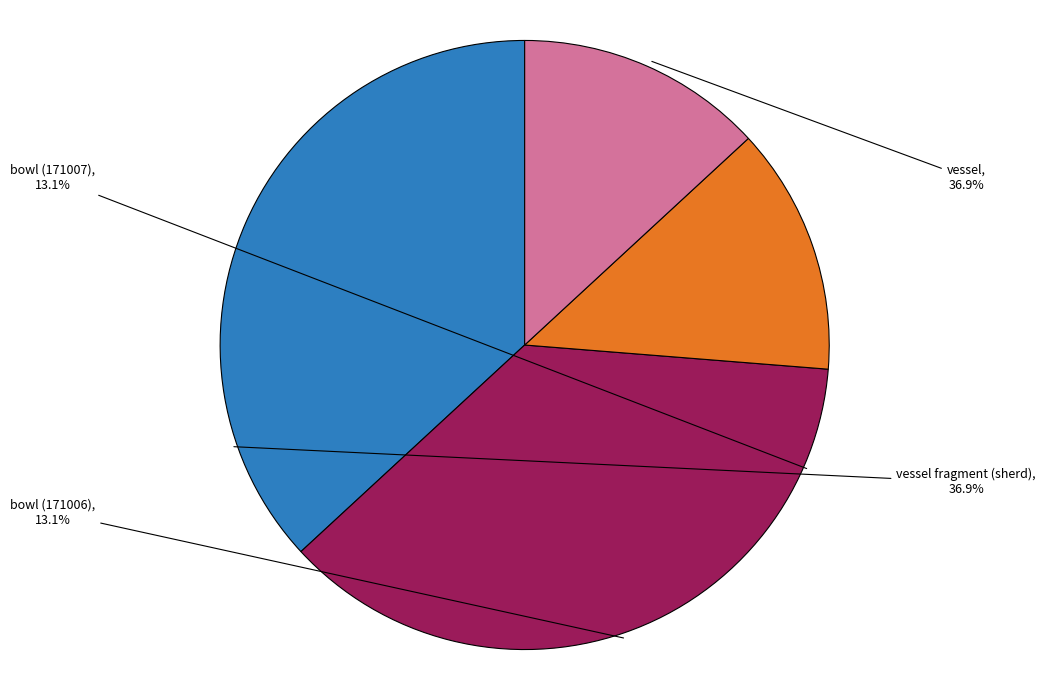

What is the smallest slice in the pie chart?

bowl (171006)